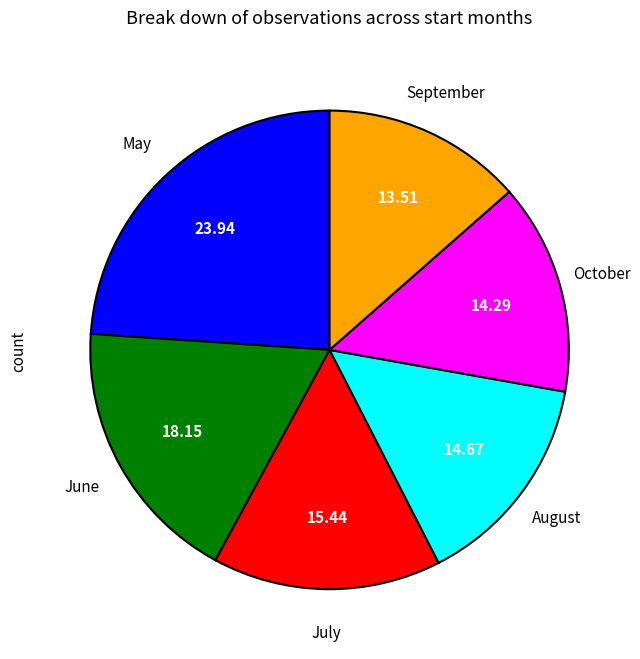

Between July and October, which is larger?

July